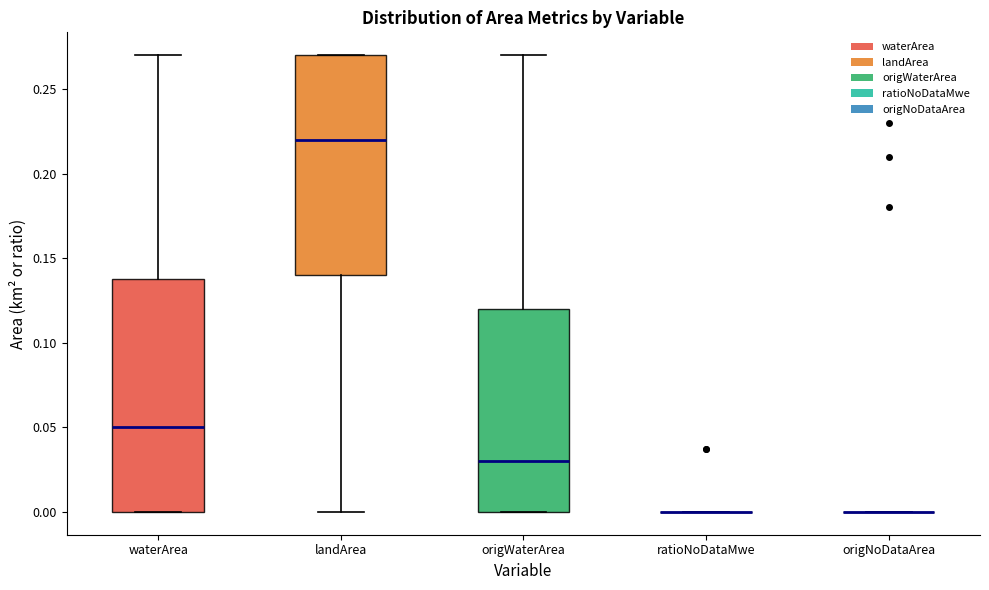

Comparing the boxes themselves (not the whiskers), which one is the tallest?

waterArea